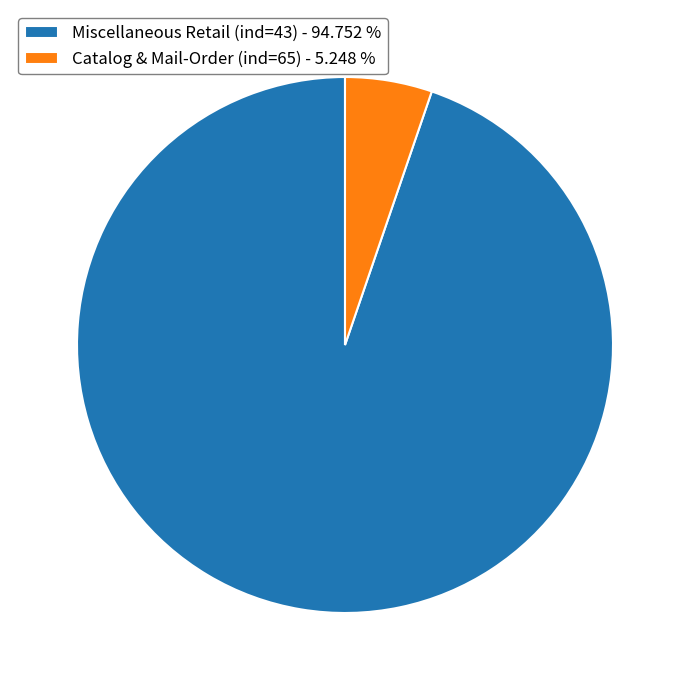

What is the ratio of the value at Miscellaneous Retail (ind=43) - 94.752 % to the value at Catalog & Mail-Order (ind=65) - 5.248 %?

18.1